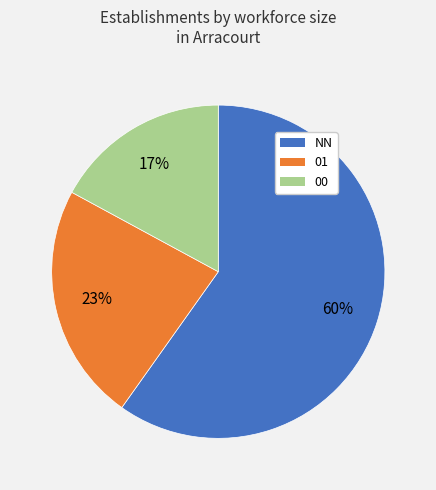

To the nearest percent, what is the average slice percentage?

33%